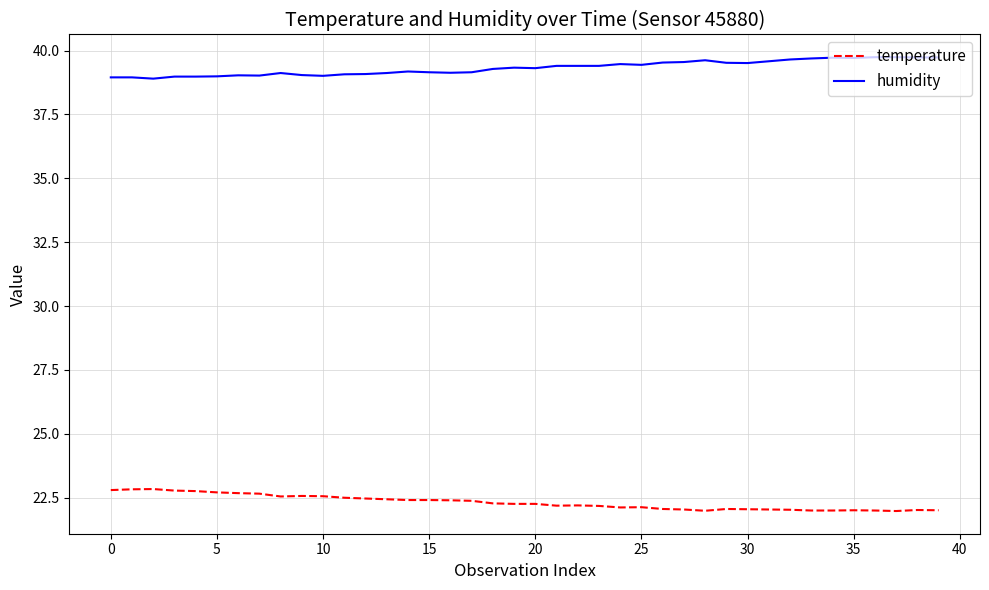

Rank the series by their maximum value, from highest to lowest.

humidity, temperature